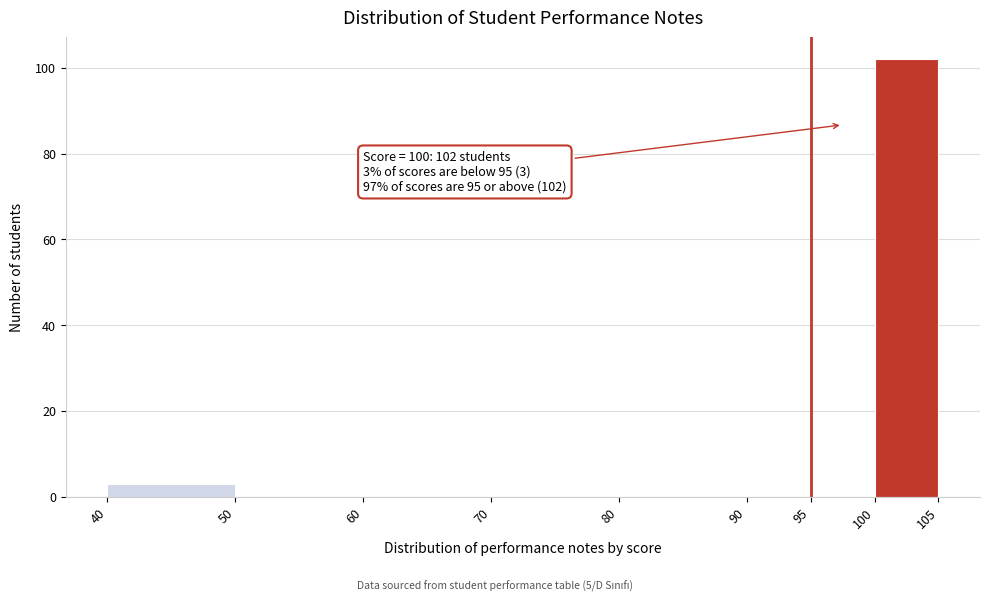

Over which range of the x-axis is the bar tallest?

100 to 105